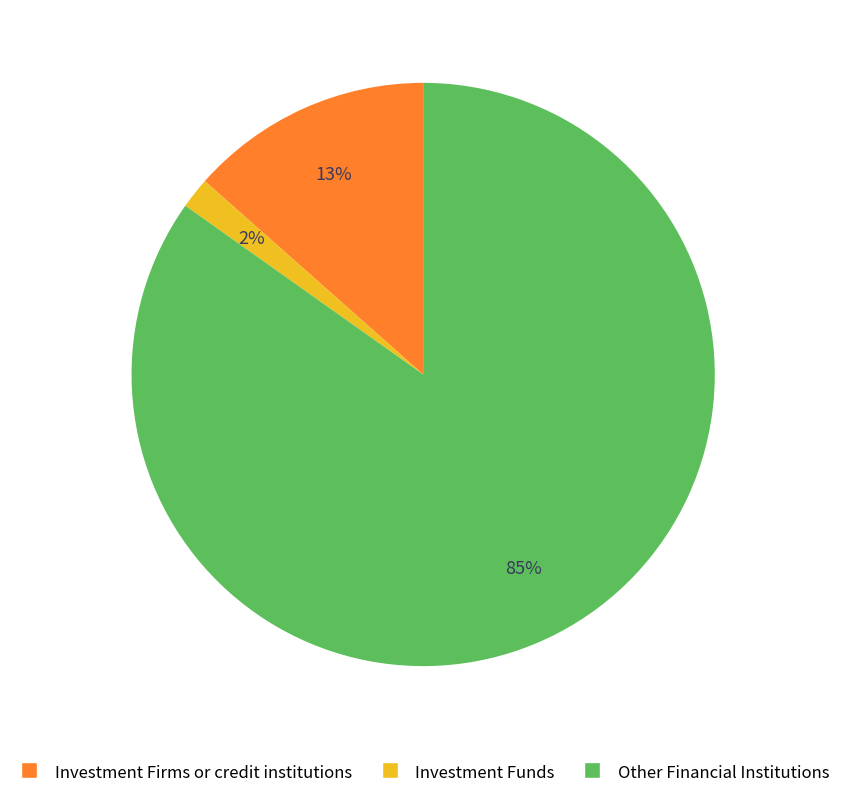

To the nearest percent, what is the average slice percentage?

33%